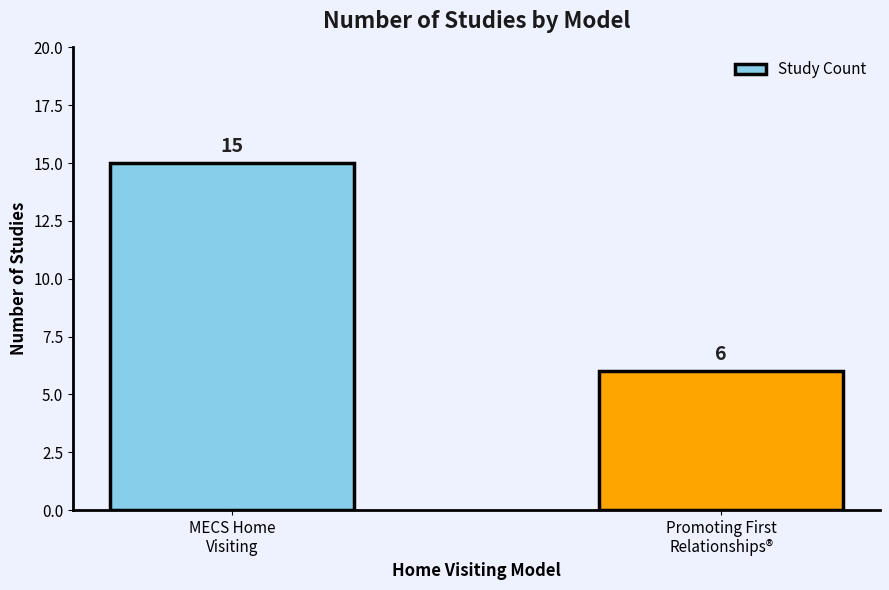

Reading right to left, list all the values displayed in this chart.

6	15